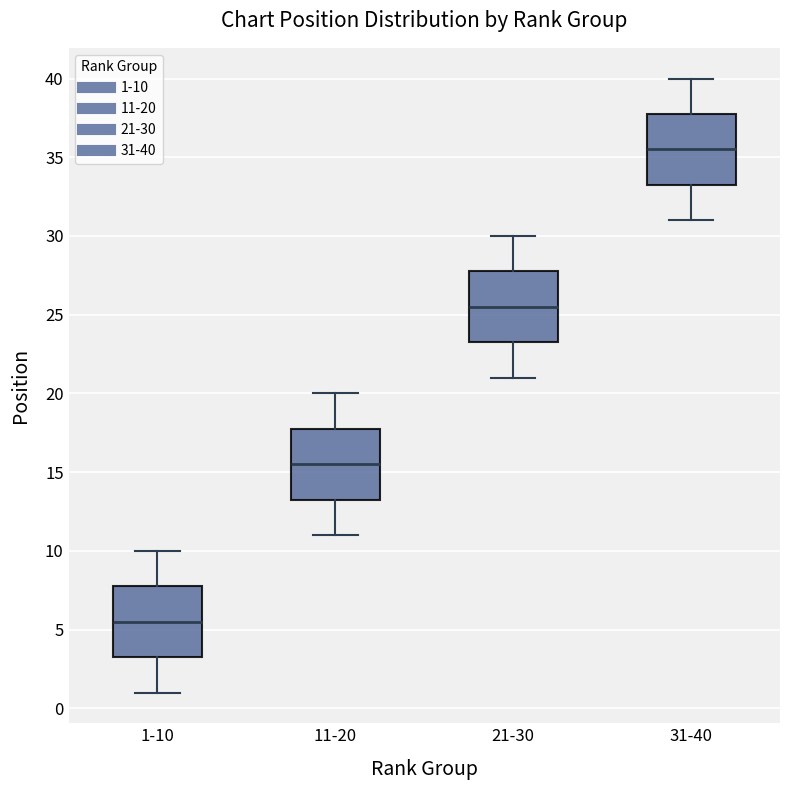

Reading left to right, read every box against the y-axis: the position of its median line, the range the box covers, and the ends of its whiskers. The values are not printed on the chart, so give them approximately, as read against the axis.

1-10: median 5.5, box 3.5 to 8.0, whiskers 1.0 to 10.0
11-20: median 15.5, box 13.5 to 18.0, whiskers 11.0 to 20.0
21-30: median 25.5, box 23.5 to 28.0, whiskers 21.0 to 30.0
31-40: median 35.5, box 33.5 to 38.0, whiskers 31.0 to 40.0